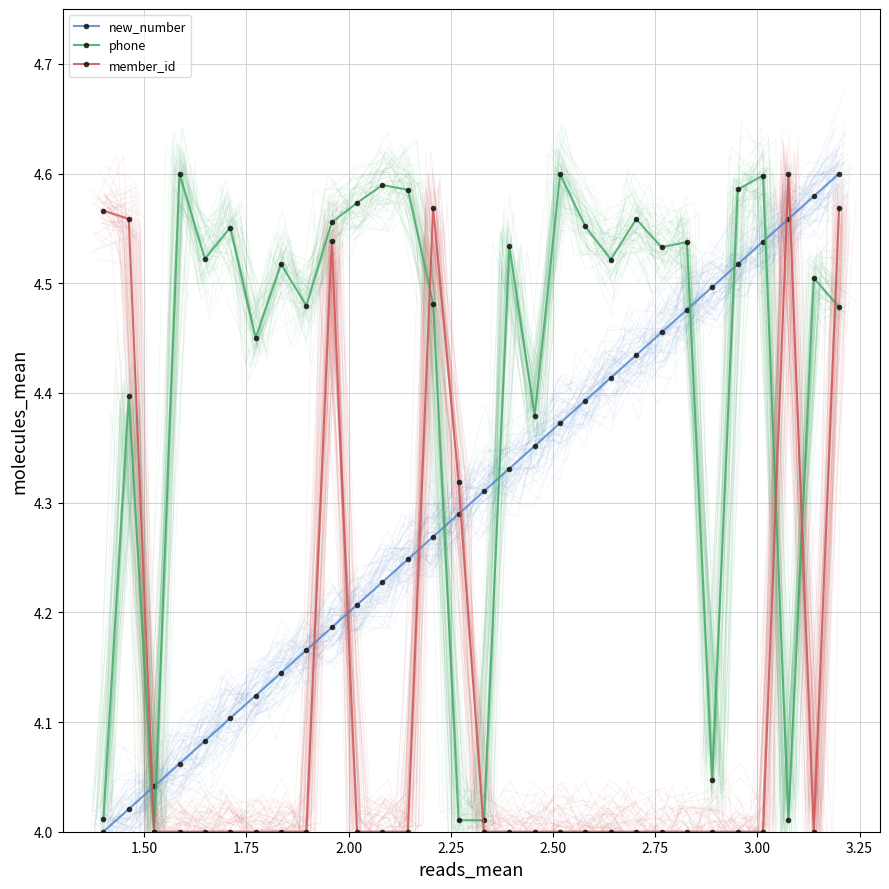

True or false: new_number and phone intersect in this chart.

True